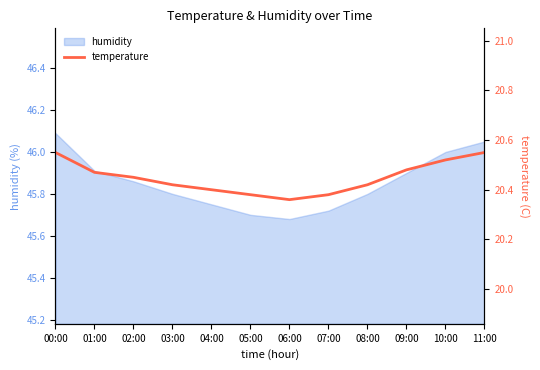

What is the smallest value displayed?

20.4